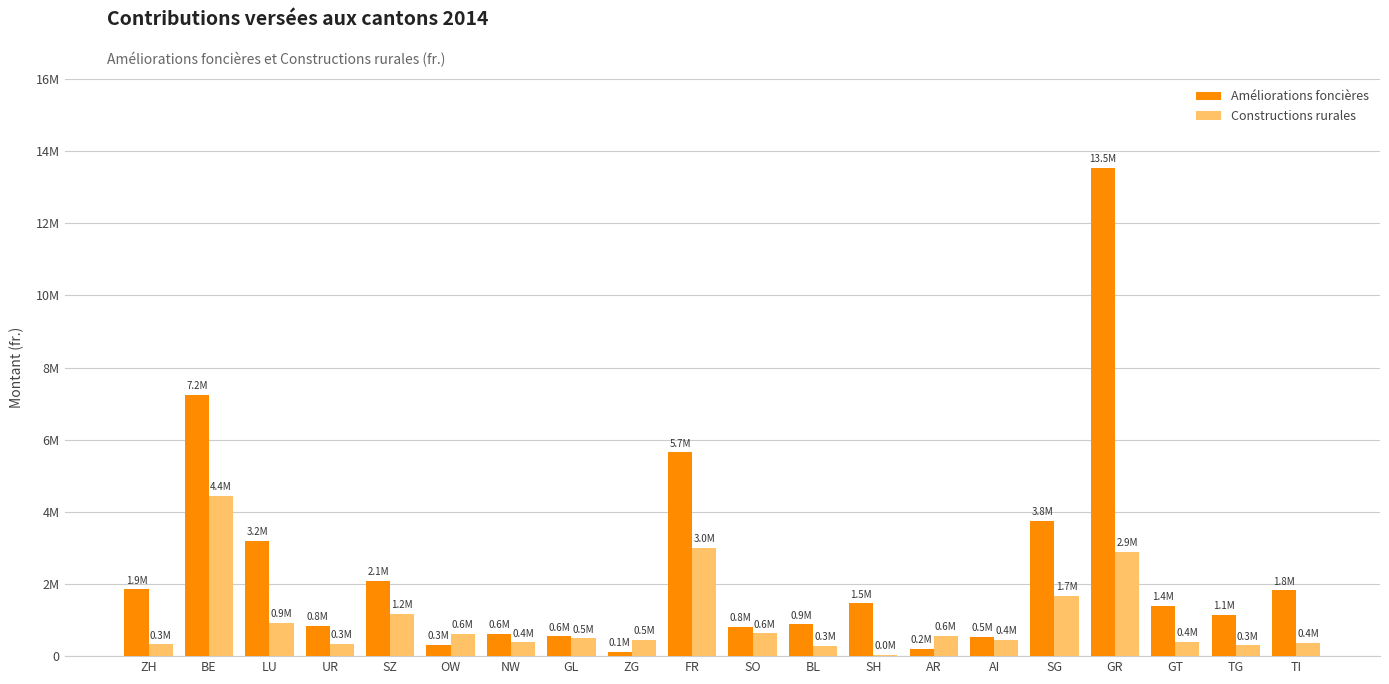

The Améliorations foncières series shows 5651719 at FR. True or false?

True